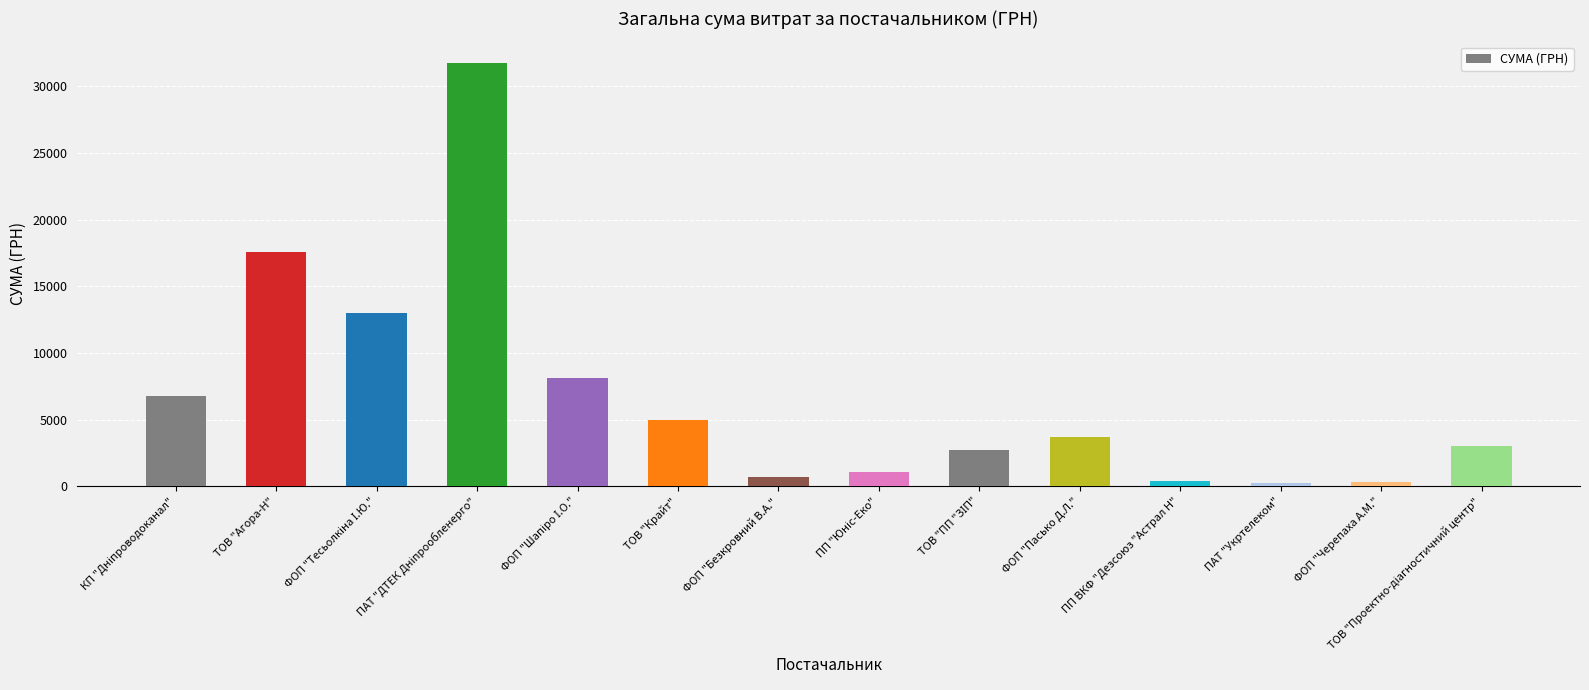

What is the label of the 11th bar from the left?

ПП ВКФ "Дезсоюз "Астрал Н"